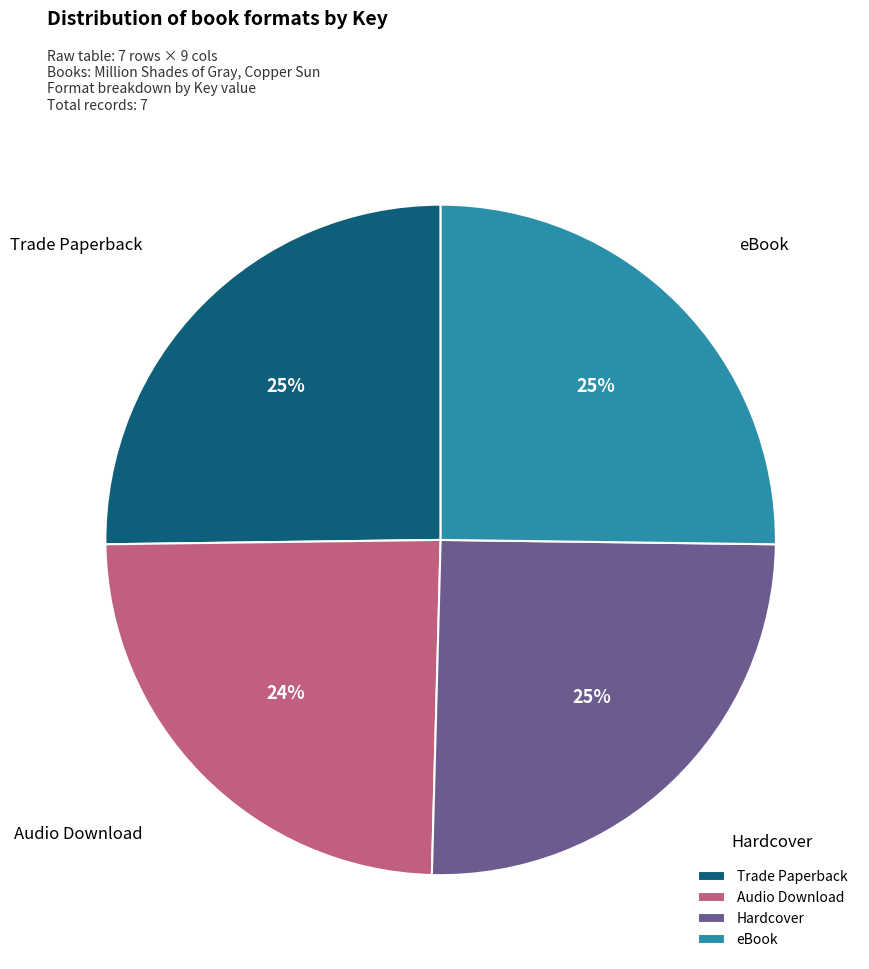

Is there any slice that represents more than half of the pie?

No